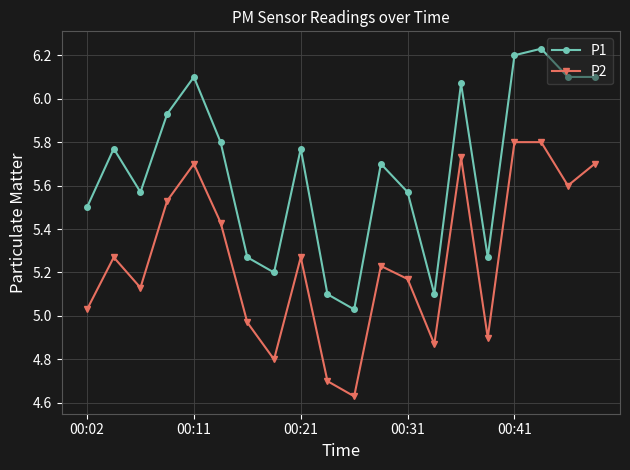

True or false: P2 and P1 cross at least once.

False